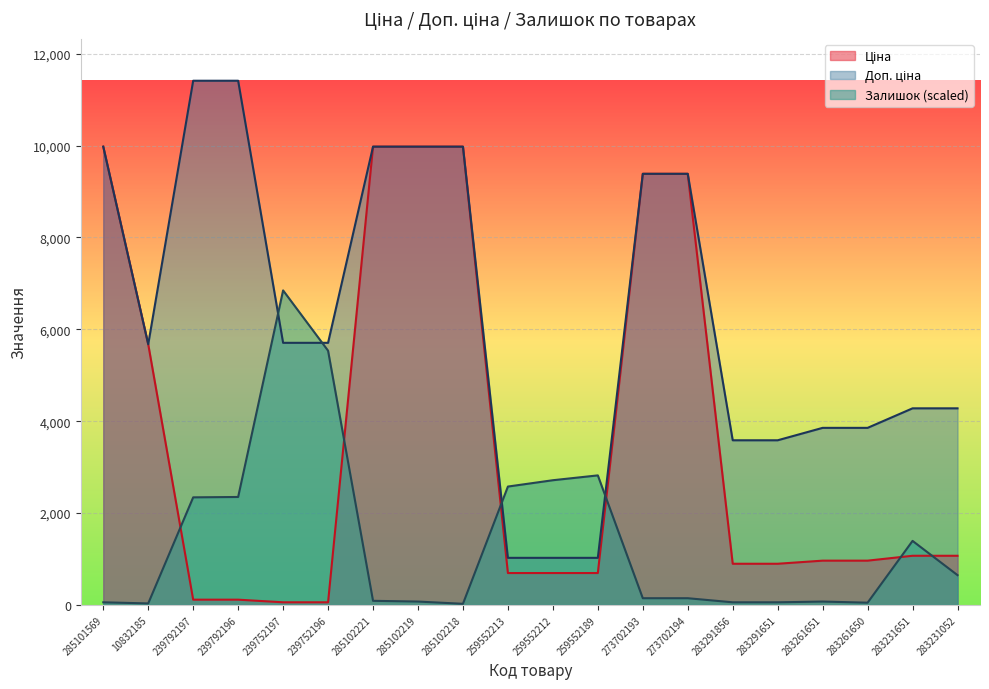

Is it true that Доп. ціна equals 9975.0 at 285102221?

True